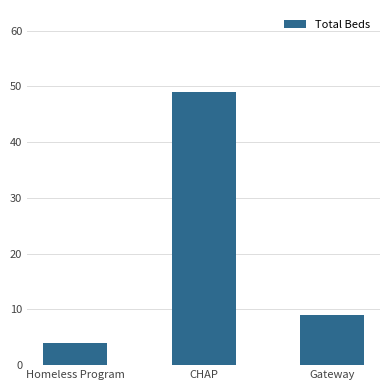

What value does the data have at Homeless Program?

4